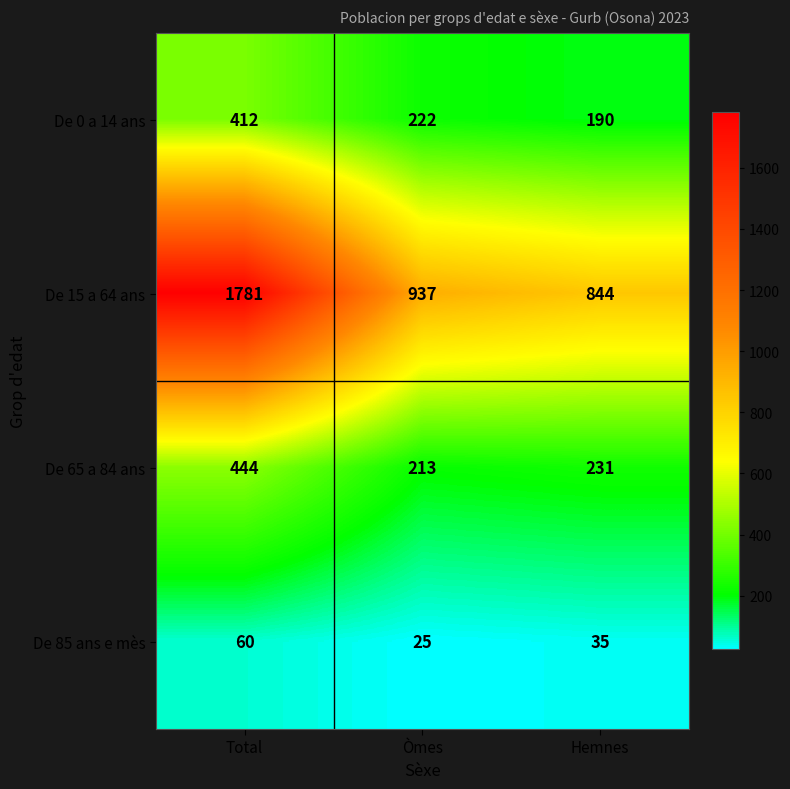

Reading left to right, transcribe all the data shown in this chart.

De 0 a 14 ans: 412	222	190
De 15 a 64 ans: 1781	937	844
De 65 a 84 ans: 444	213	231
De 85 ans e mès: 60	25	35